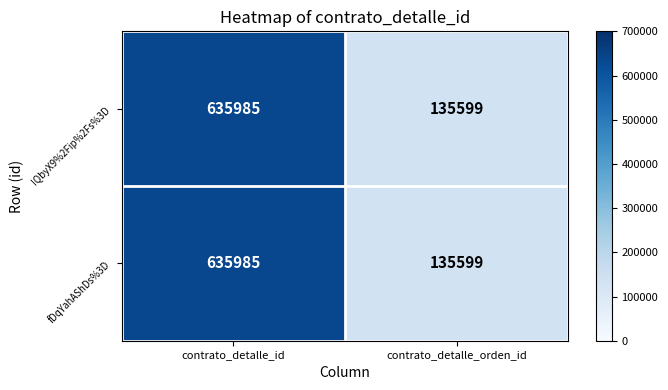

What is the sum of the fDqYahAShDs%3D values at contrato_detalle_id and contrato_detalle_orden_id?

771584